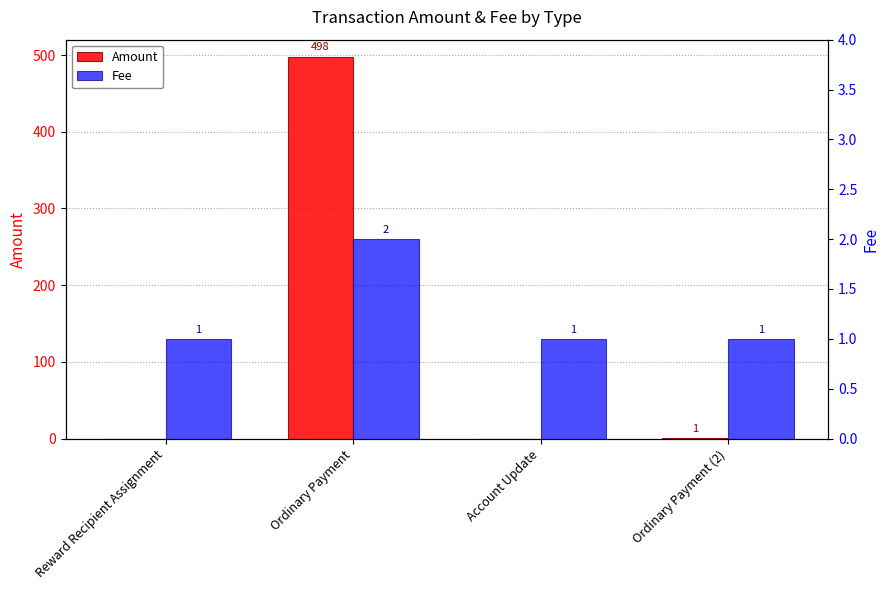

How many positive values does the Amount series have?

2